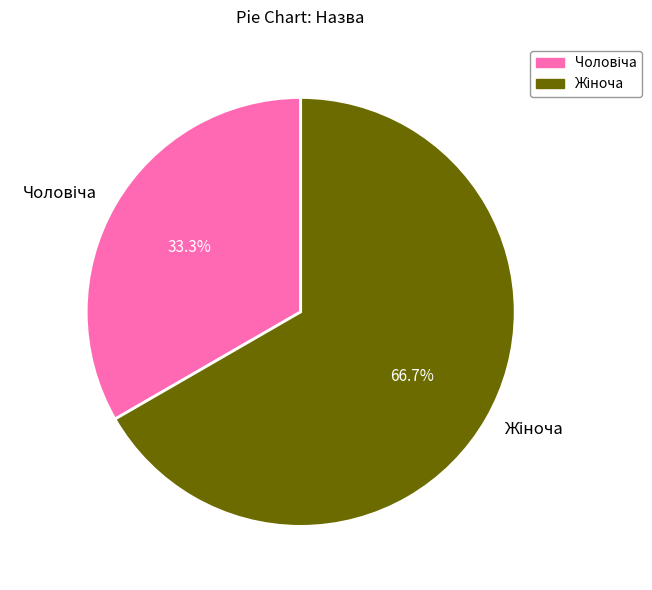

Is there any slice that represents more than half of the pie?

Yes